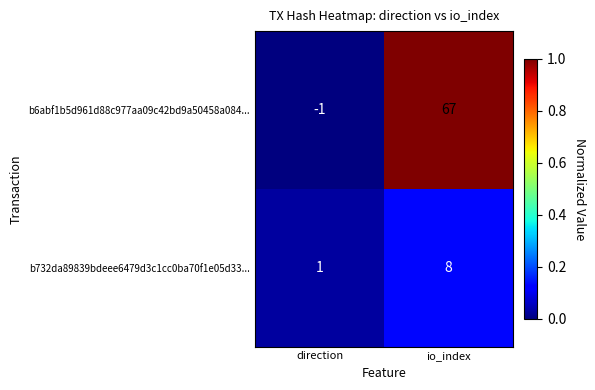

The value of b6abf1b5d961d88c977aa09c42bd9a50458a084... at io_index is 67. True or false?

True